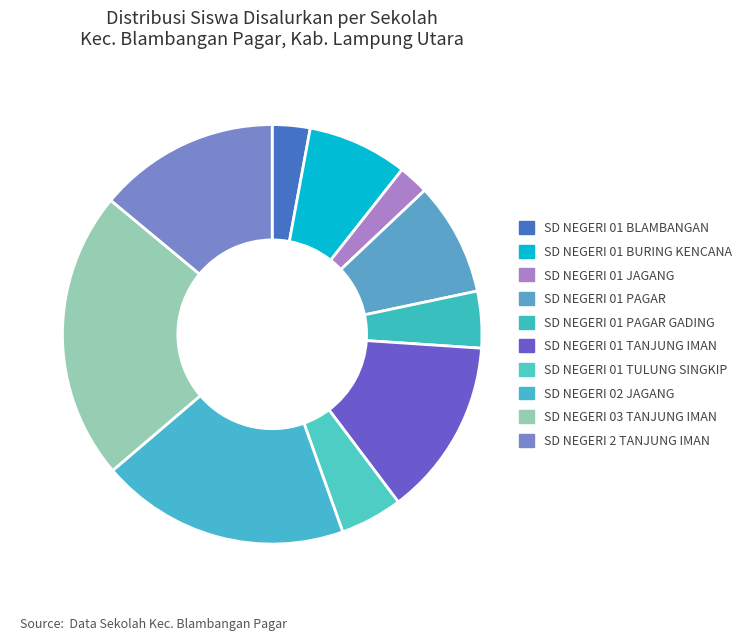

Does SD NEGERI 01 BURING KENCANA account for over 50% of the chart?

No